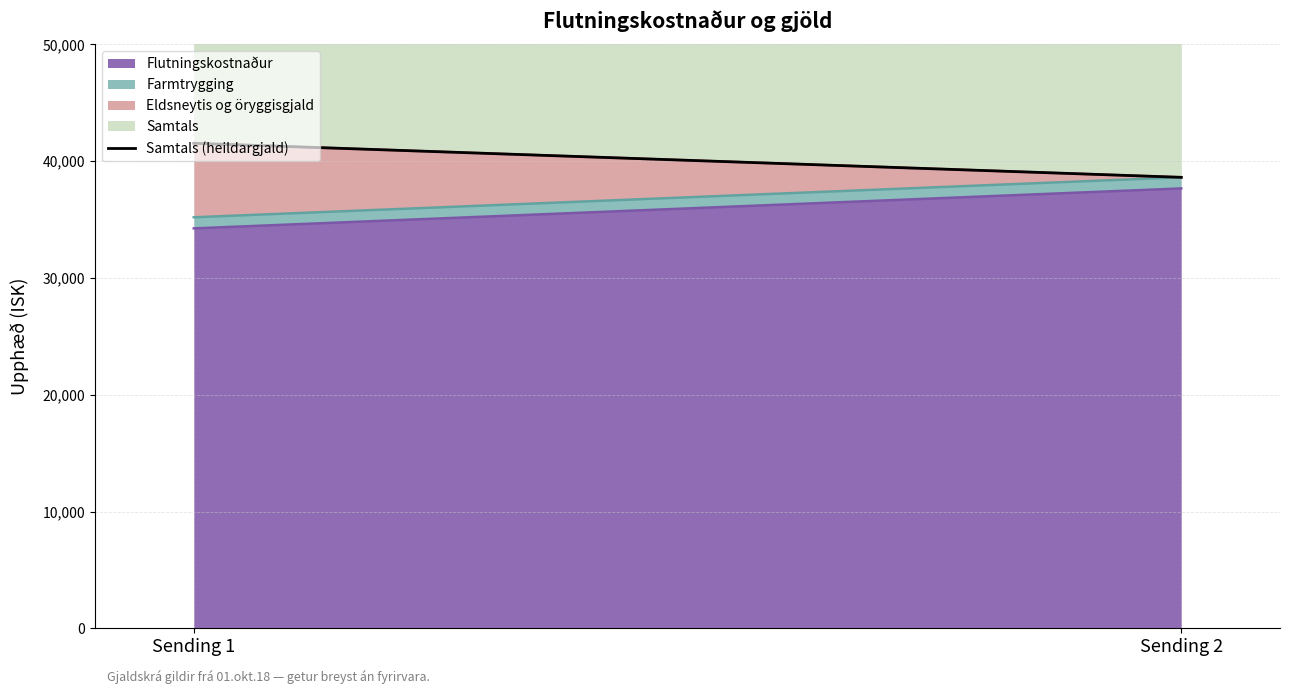

Is it true that the value at Sending 2 is 63625.3?

False